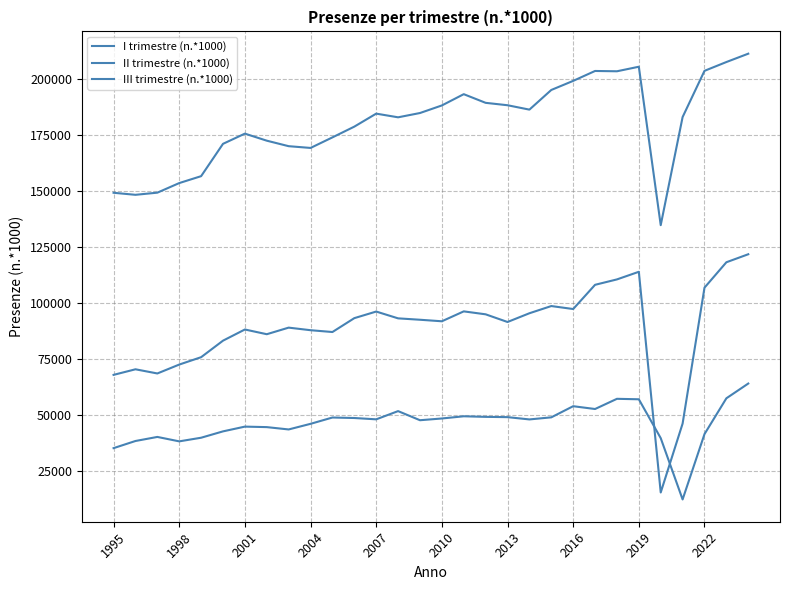

Which series has the largest range (max minus min)?

II trimestre (n.*1000)